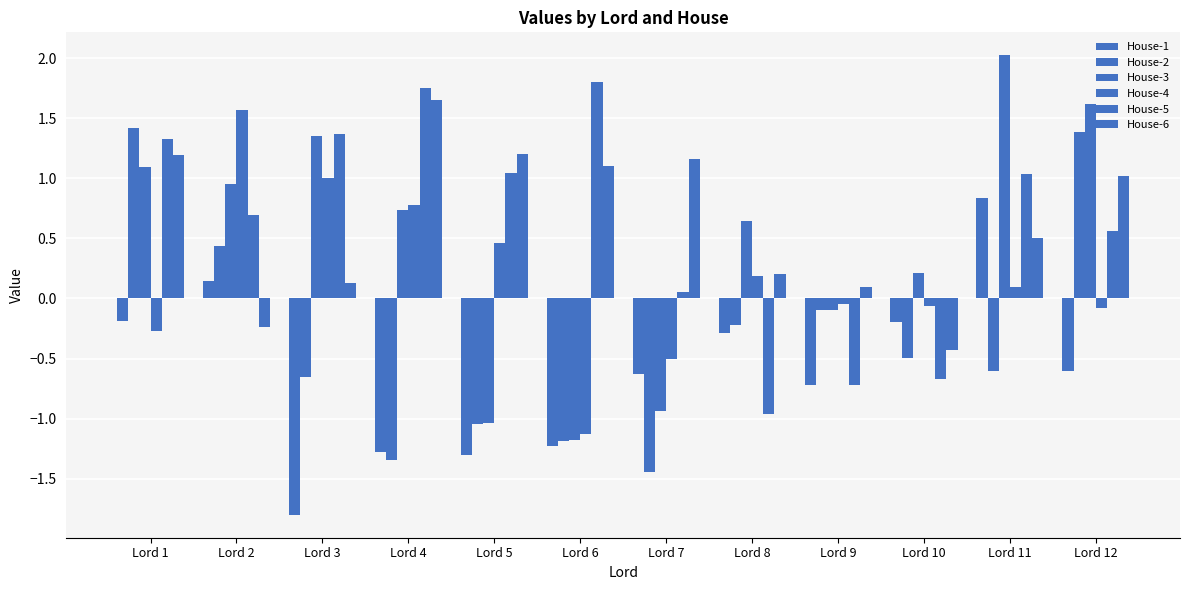

Which label corresponds to the smallest value in the chart?

Lord 3